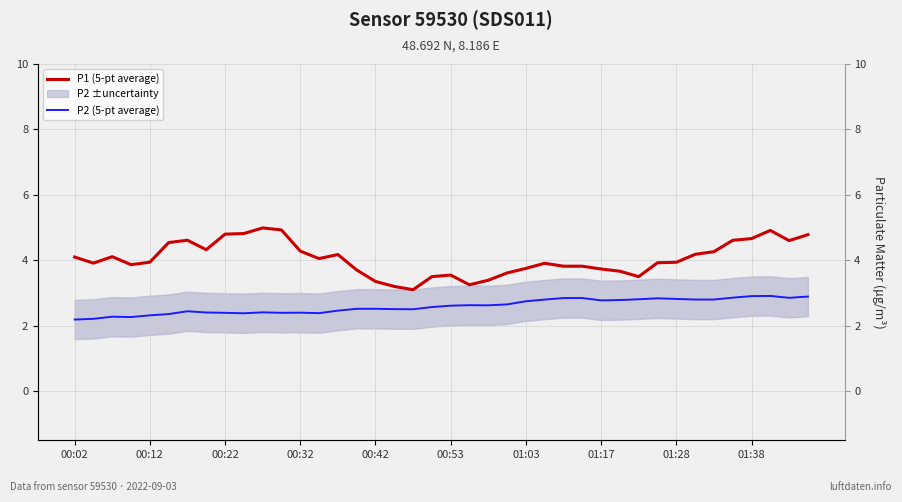

What is the smallest value displayed?

2.2